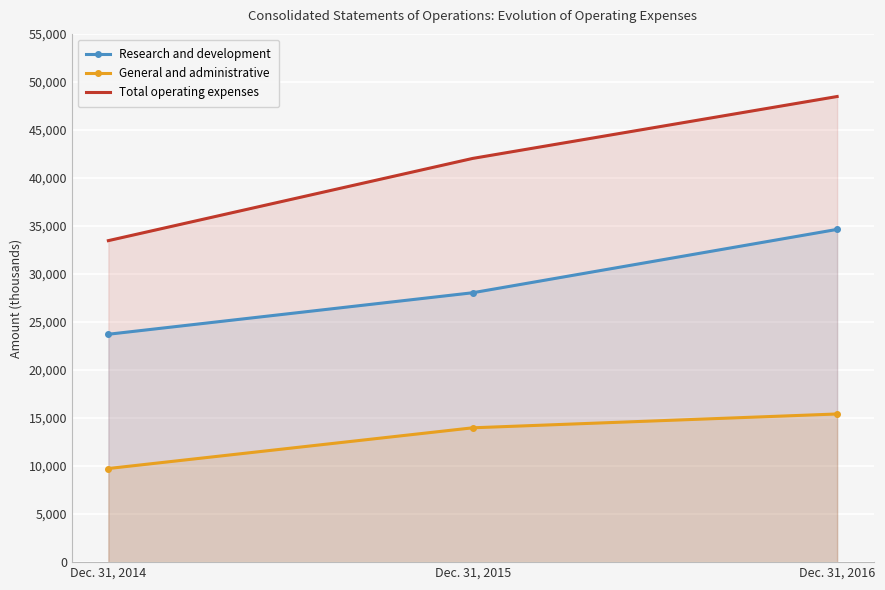

Where is General and administrative nearest to the value 12587?

Dec. 31, 2015